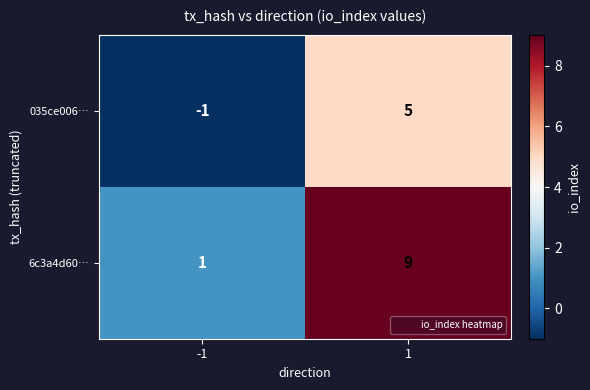

Reading left to right, what are all the values shown in this chart?

035ce006…: -1	5
6c3a4d60…: 1	9